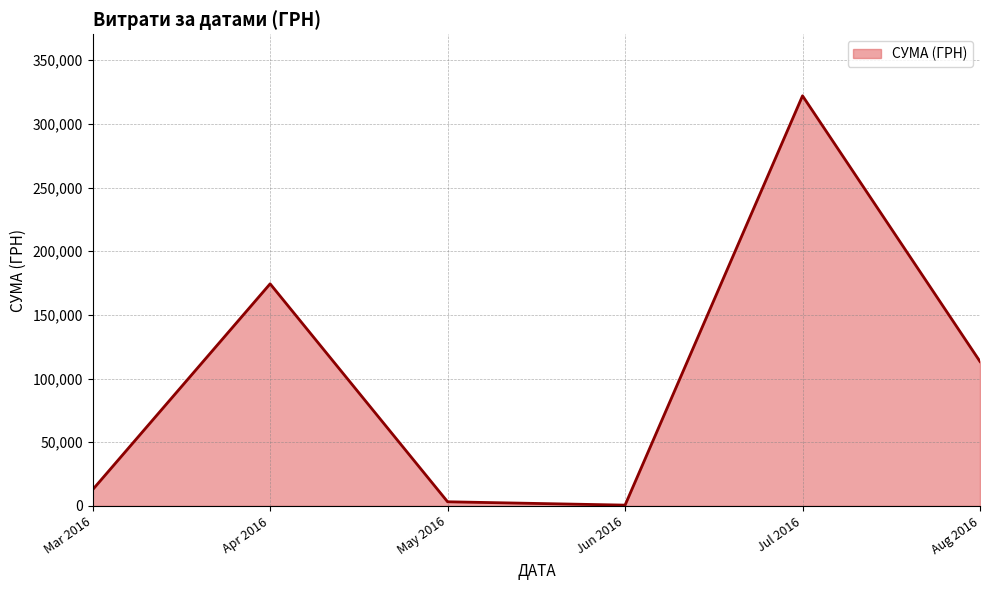

How many series are shown in this chart?

1